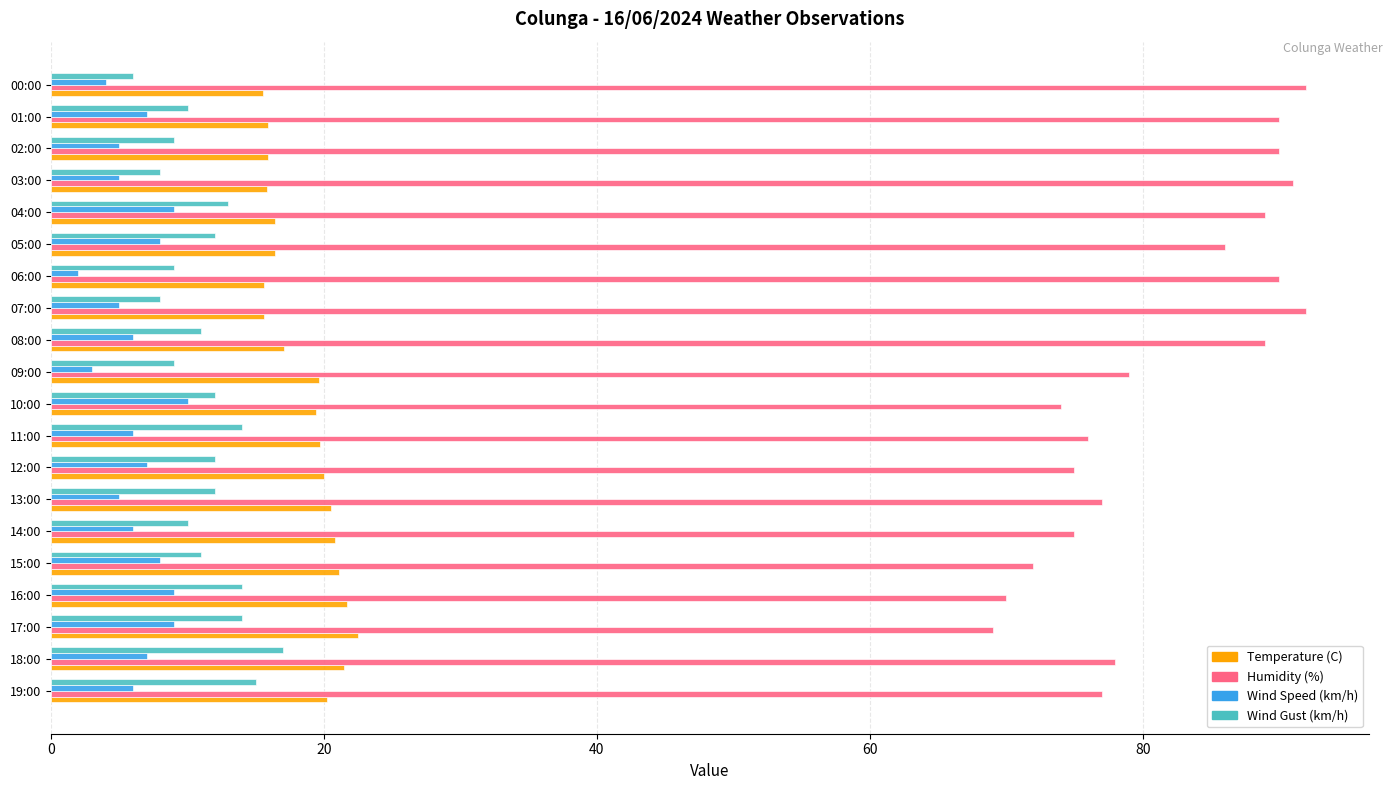

At how many categories does at least one series exceed 87?

8